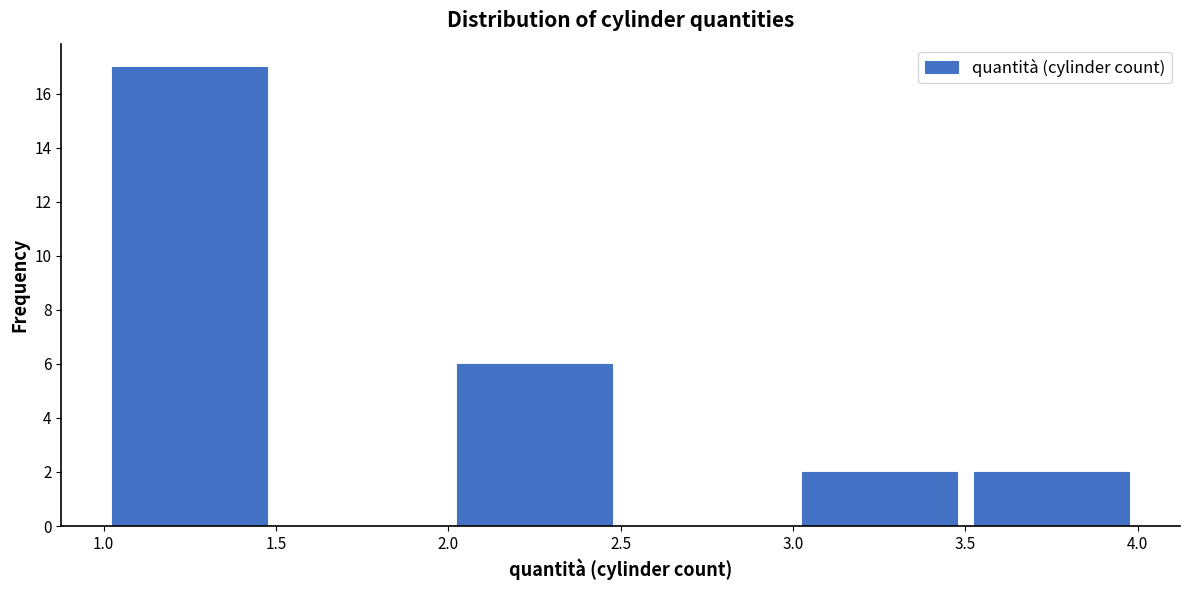

Which range on the x-axis has the tallest bar?

1.0 to 1.5